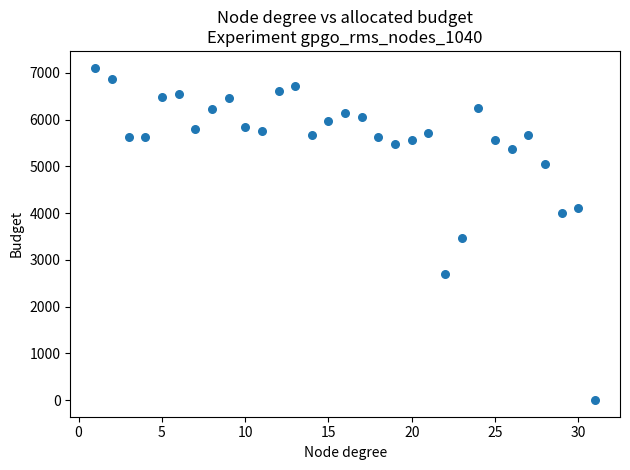

What is the range of X values (max minus min)?

30.0